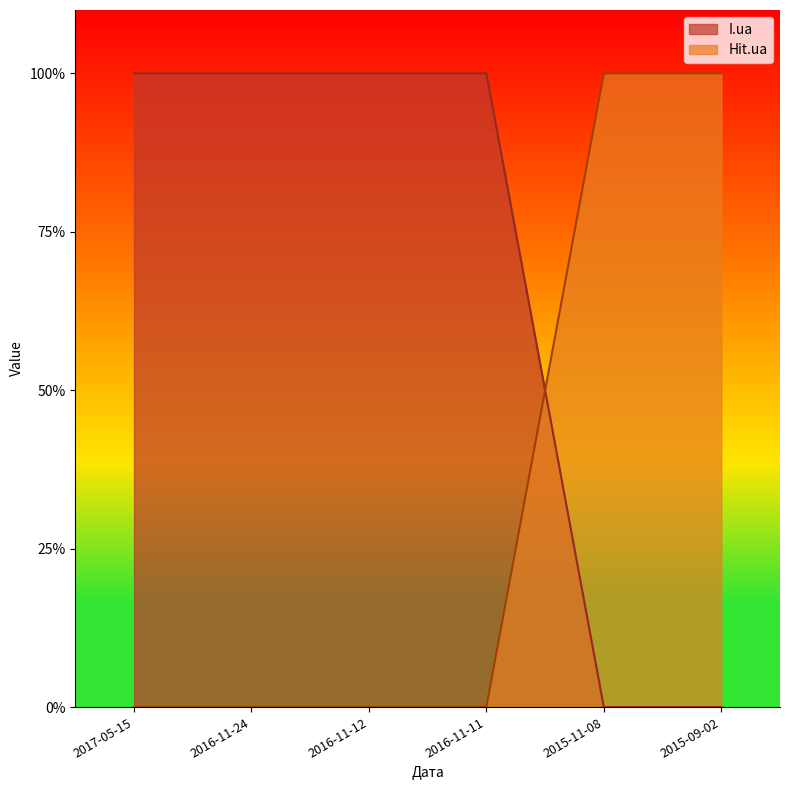

True or false: Hit.ua has a value of 0 at 2015-09-02.

False